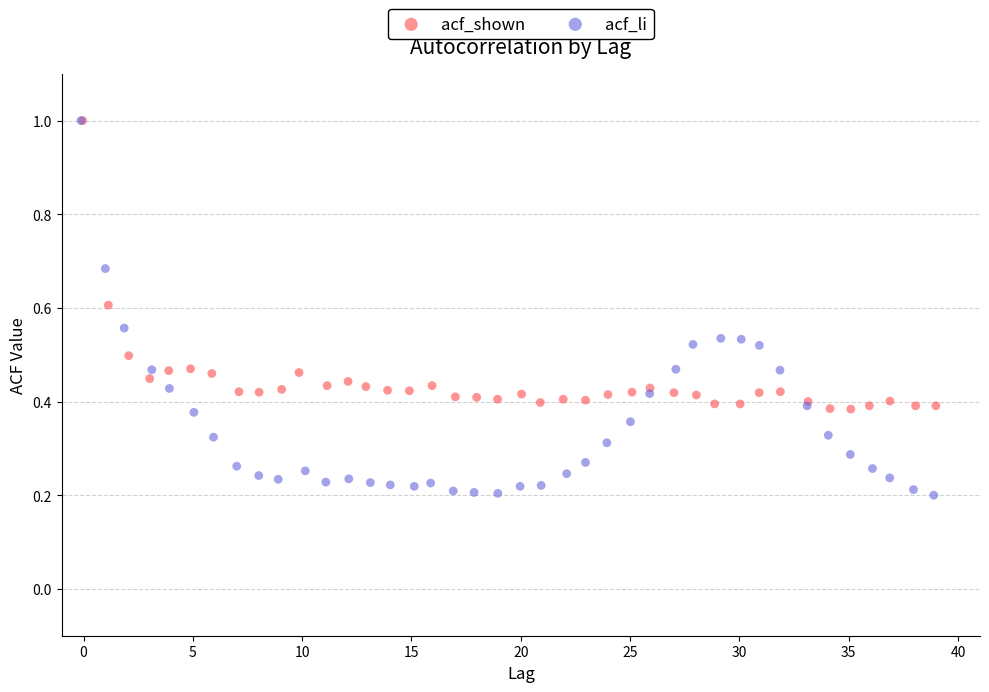

Which series has the widest spread of Y values?

acf_li